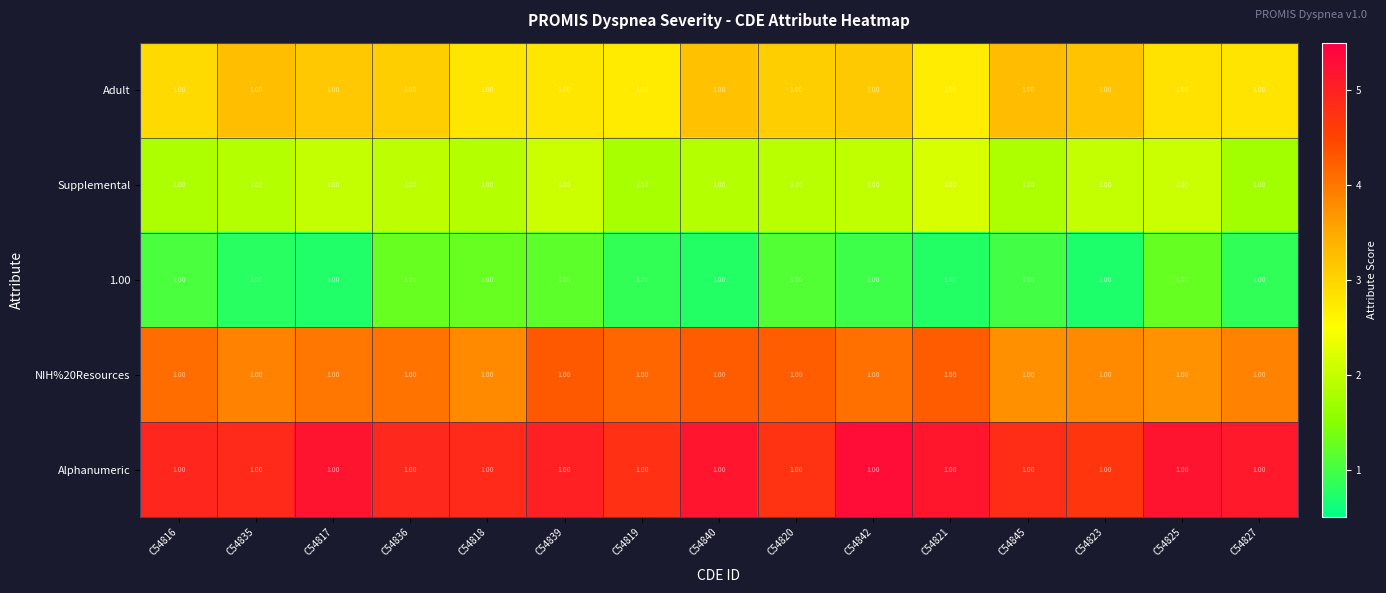

Which category has the lowest value in the Supplemental series?

C54827